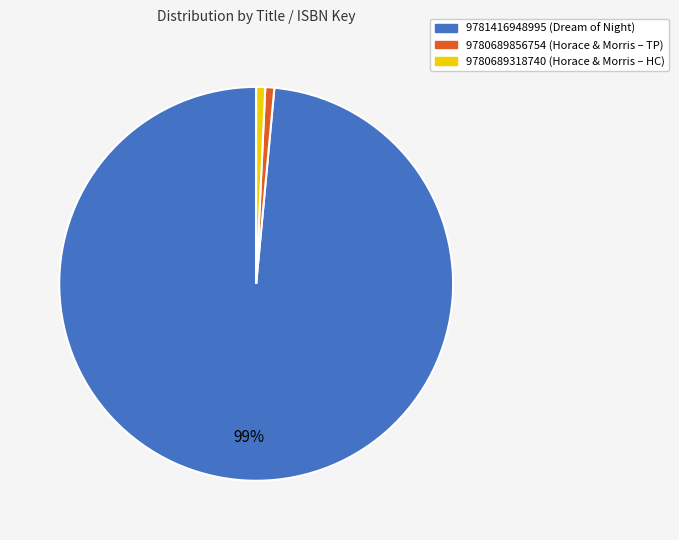

How many segments does this pie chart have?

3